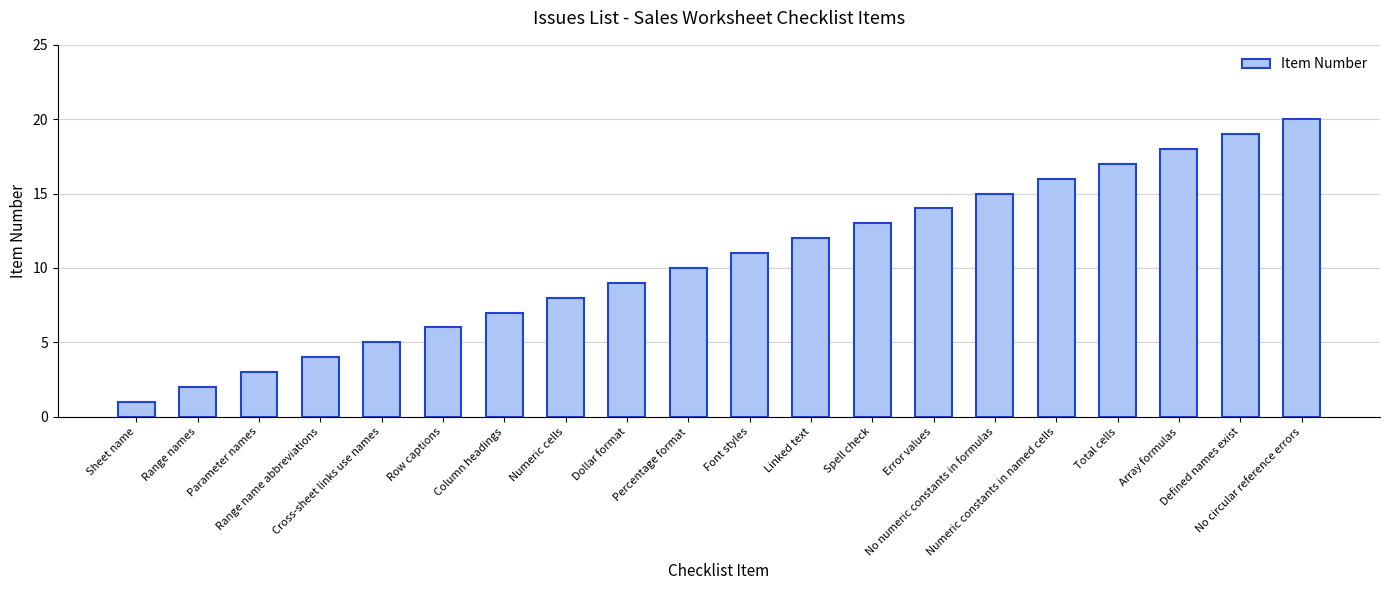

Which category has the lowest value across all series?

Sheet name